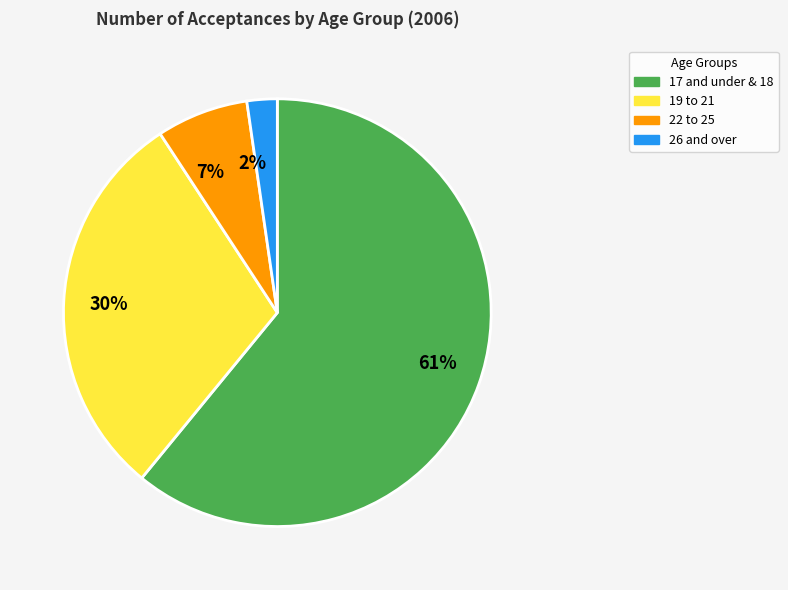

The 2% slice represents 2% of the pie. True or false?

True